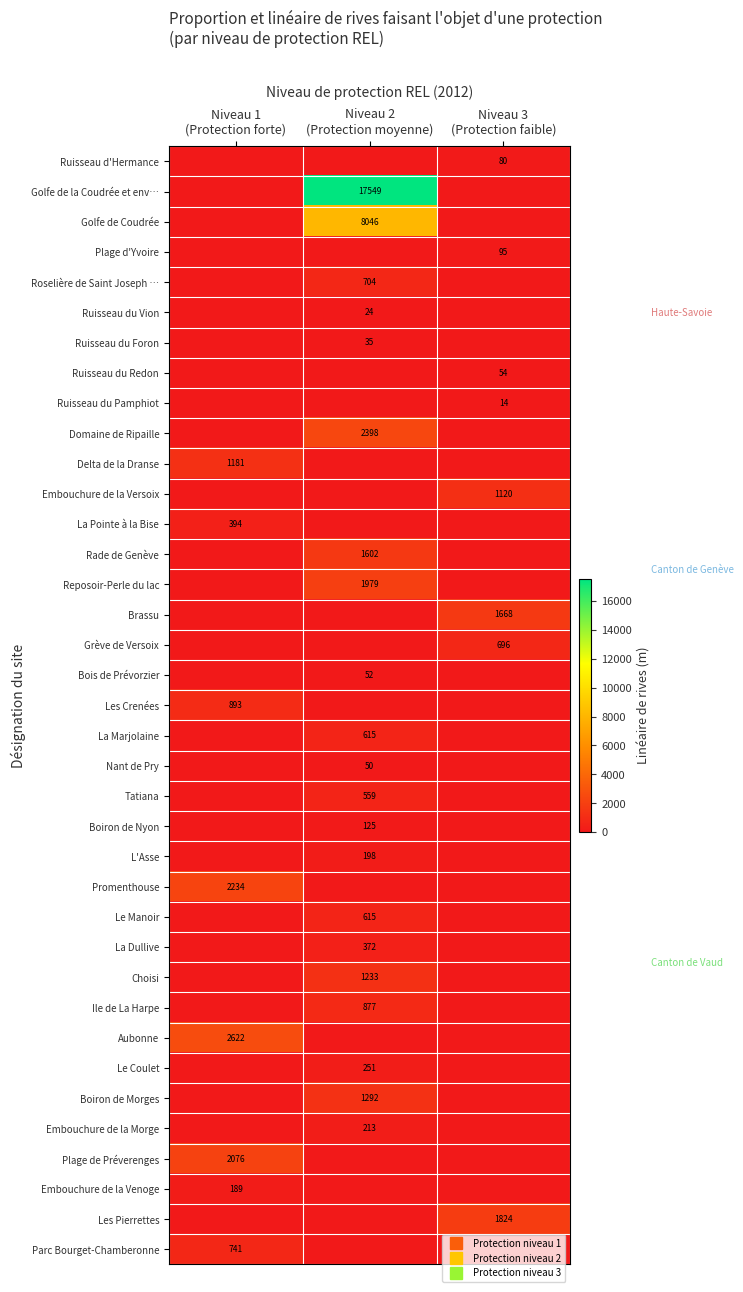

Between Niveau 1 (Protection forte) and Niveau 2 (Protection moyenne), which series saw the biggest shift?

Golfe de la Coudrée et env…